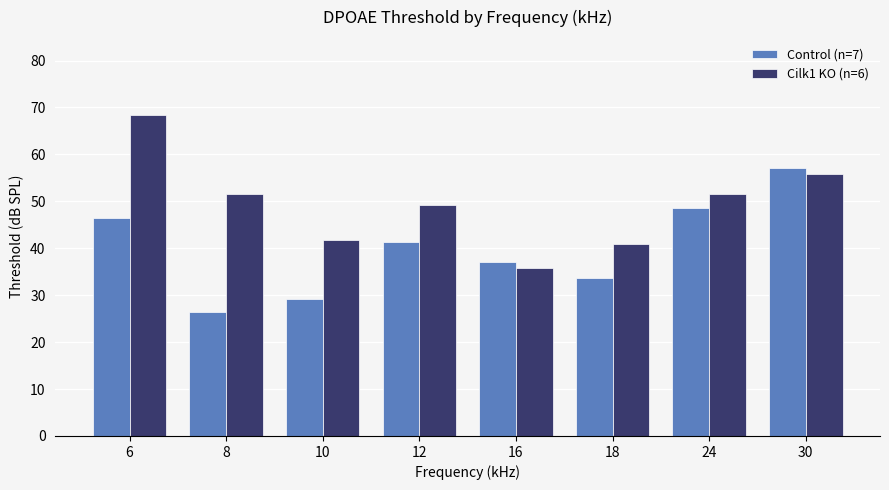

What is the average value of the Cilk1 KO (n=6) series?

49.4